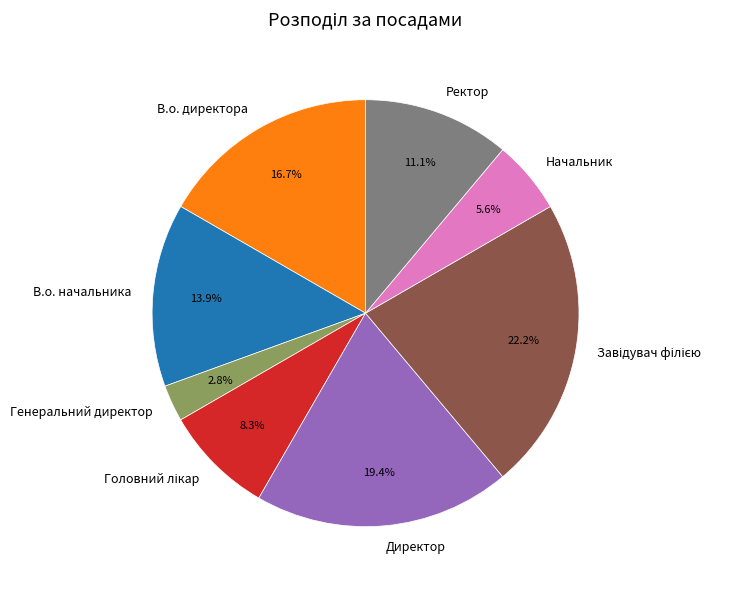

How much of the chart is everything except В.о. директора?

83.3%